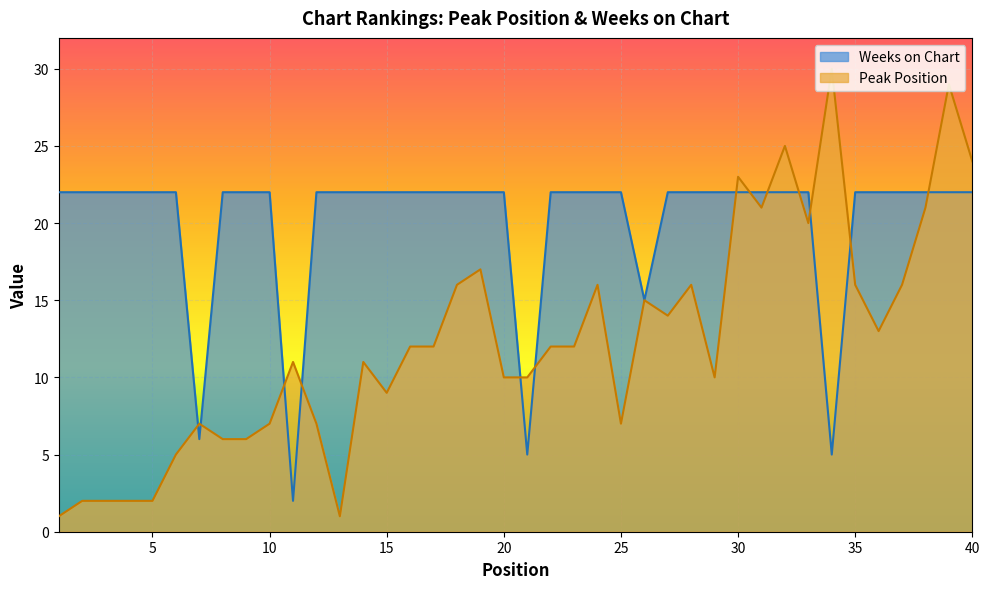

What is the value of the Peak Position point at the 24th from the left?

16